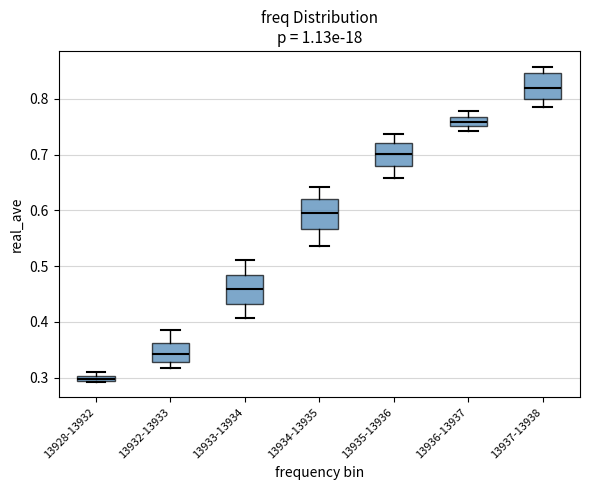

Which box has the highest median line?

13937-13938